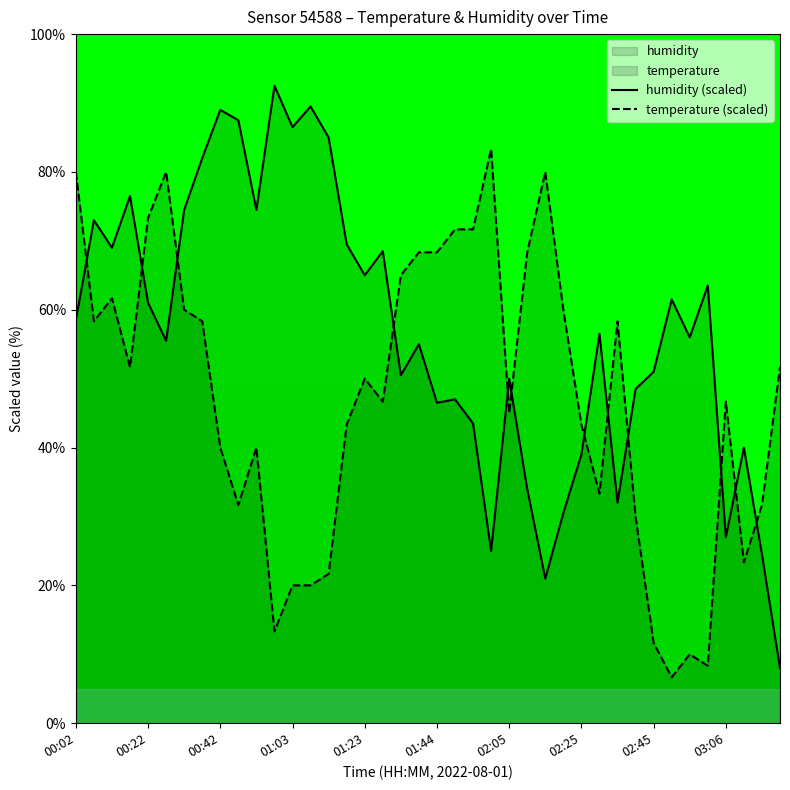

Reading right to left, extract all data points from this chart.

temperature: 03:21=51.7	03:16=31.7	03:11=23.3	03:06=46.7	03:01=8.3	02:56=10.0	02:50=6.7	02:45=11.7	02:40=30.0	02:35=58.3	02:30=33.3	02:25=43.3	02:20=60.0	02:15=80.0	02:10=68.3	02:05=45.0	02:00=83.3	01:54=71.7	01:49=71.7	01:44=68.3	01:39=68.3	01:34=65.0	01:29=46.7	01:23=50.0	01:18=43.3	01:13=21.7	01:08=20.0	01:03=20.0	00:58=13.3	00:52=40.0	00:47=31.7	00:42=40.0	00:37=58.3	00:32=60.0	00:27=80.0	00:22=73.3	00:17=51.7	00:12=61.7	00:07=58.3	00:02=80.0
humidity: 03:21=8.0	03:16=24.5	03:11=40.0	03:06=27.0	03:01=63.5	02:56=56.0	02:50=61.5	02:45=51.0	02:40=48.5	02:35=32.0	02:30=56.5	02:25=39.0	02:20=30.5	02:15=21.0	02:10=34.0	02:05=50.0	02:00=25.0	01:54=43.5	01:49=47.0	01:44=46.5	01:39=55.0	01:34=50.5	01:29=68.5	01:23=65.0	01:18=69.5	01:13=85.0	01:08=89.5	01:03=86.5	00:58=92.5	00:52=74.5	00:47=87.5	00:42=89.0	00:37=82.0	00:32=74.5	00:27=55.5	00:22=61.0	00:17=76.5	00:12=69.0	00:07=73.0	00:02=58.5